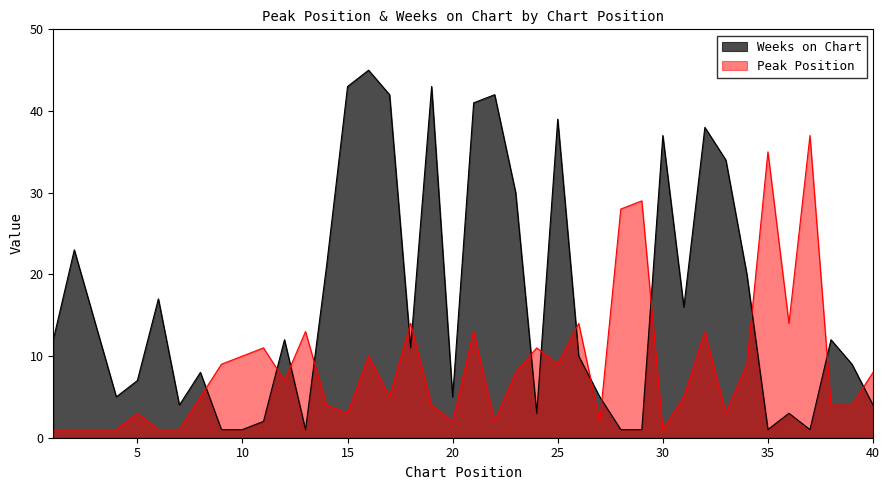

Reading left to right, transcribe all the data shown in this chart.

Peak Position: 1=1	2=1	3=1	4=1	5=3	6=1	7=1	8=5	9=9	10=10	11=11	12=7	13=13	14=4	15=3	16=10	17=5	18=14	19=4	20=2	21=13	22=2	23=8	24=11	25=9	26=14	27=2	28=28	29=29	30=1	31=5	32=13	33=3	34=9	35=35	36=14	37=37	38=4	39=4	40=8
Weeks on Chart: 1=12	2=23	3=14	4=5	5=7	6=17	7=4	8=8	9=1	10=1	11=2	12=12	13=1	14=21	15=43	16=45	17=42	18=11	19=43	20=5	21=41	22=42	23=30	24=3	25=39	26=10	27=5	28=1	29=1	30=37	31=16	32=38	33=34	34=20	35=1	36=3	37=1	38=12	39=9	40=4